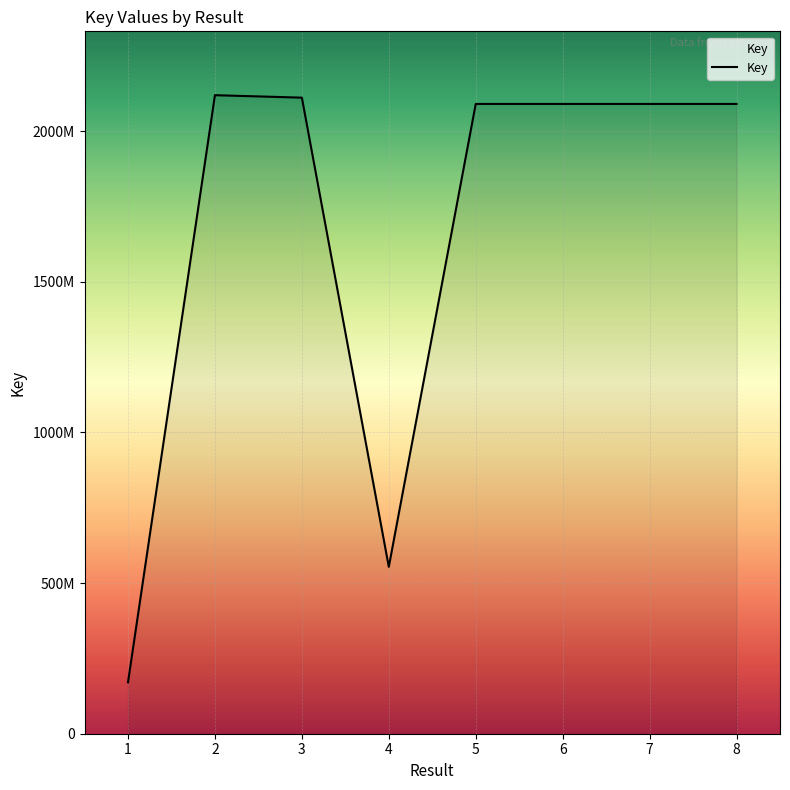

The chart shows a value of 553787857 at 4. True or false?

True